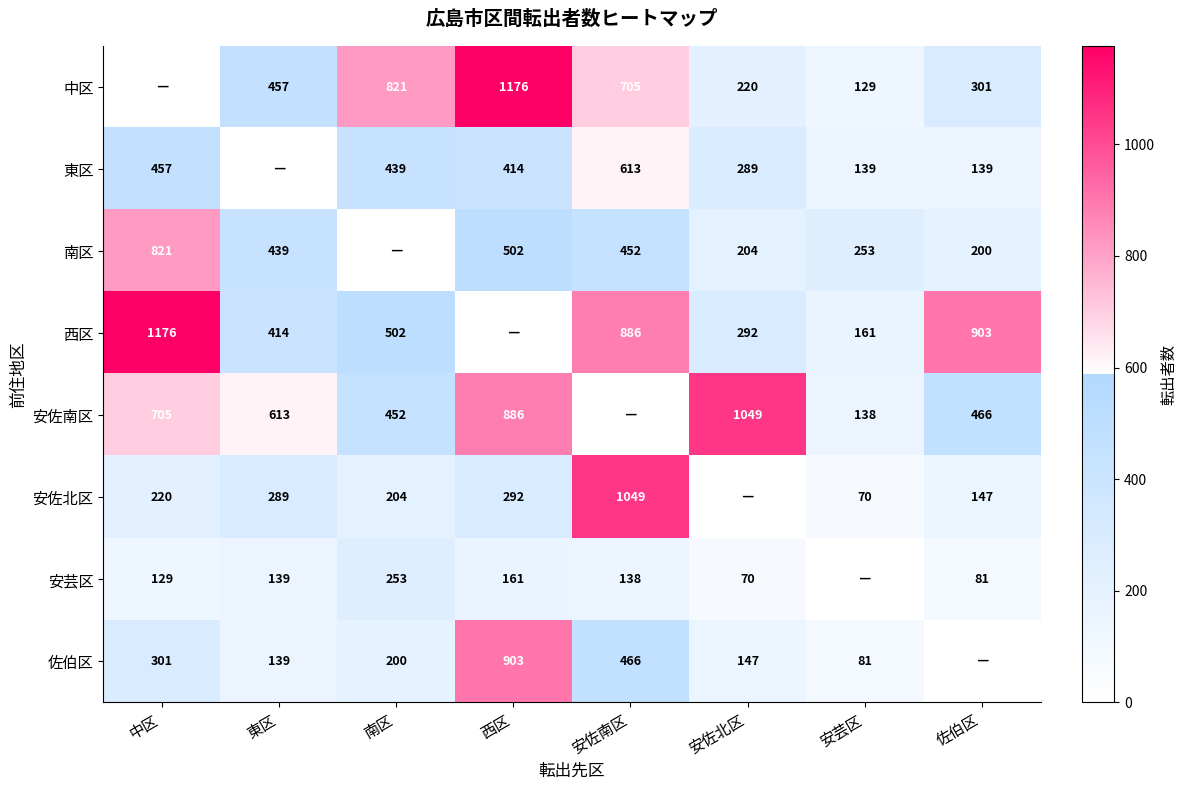

What is the difference between the 西区 values at 安佐北区 and 中区?

884